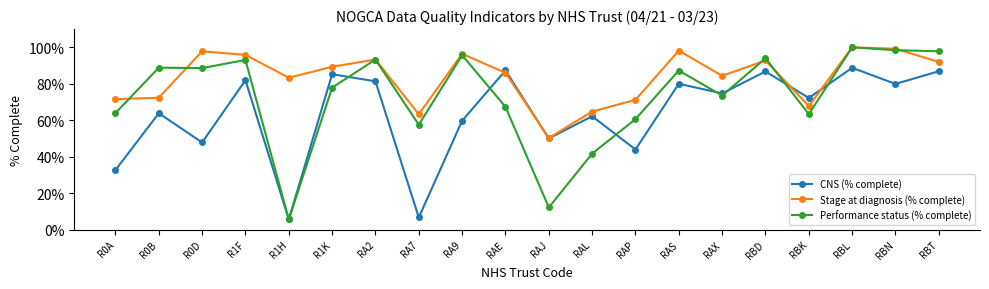

At which category is the sum across all series the highest?

RBL